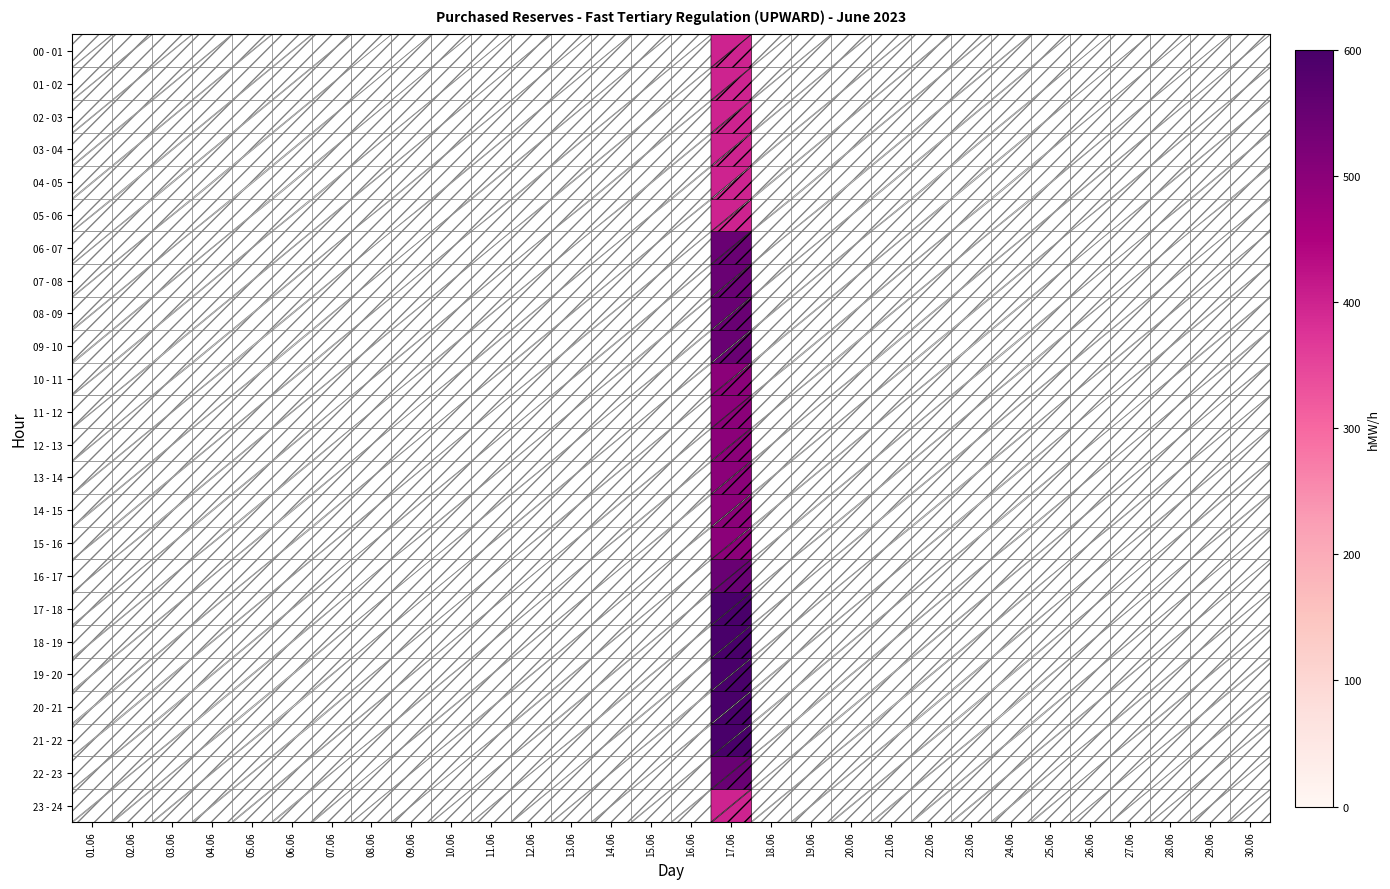

Rank the series at 30.06 from highest to lowest value.

00 - 01, 01 - 02, 02 - 03, 03 - 04, 04 - 05, 05 - 06, 06 - 07, 07 - 08, 08 - 09, 09 - 10, 10 - 11, 11 - 12, 12 - 13, 13 - 14, 14 - 15, 15 - 16, 16 - 17, 17 - 18, 18 - 19, 19 - 20, 20 - 21, 21 - 22, 22 - 23, 23 - 24